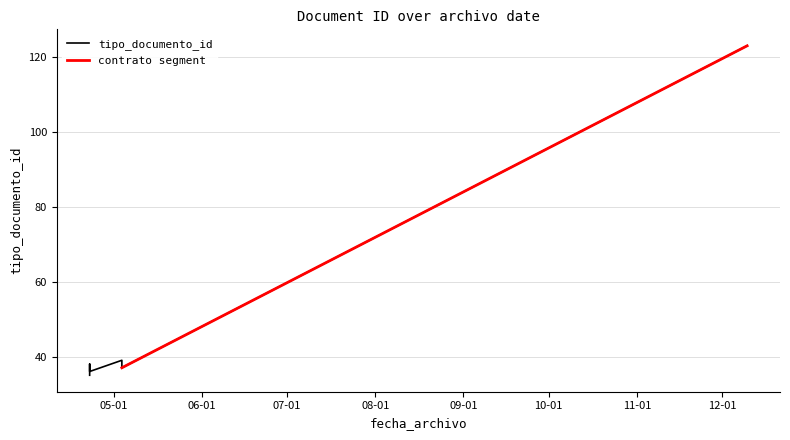

At which label is the value closest to 79?

2014-05-03 21:05:43